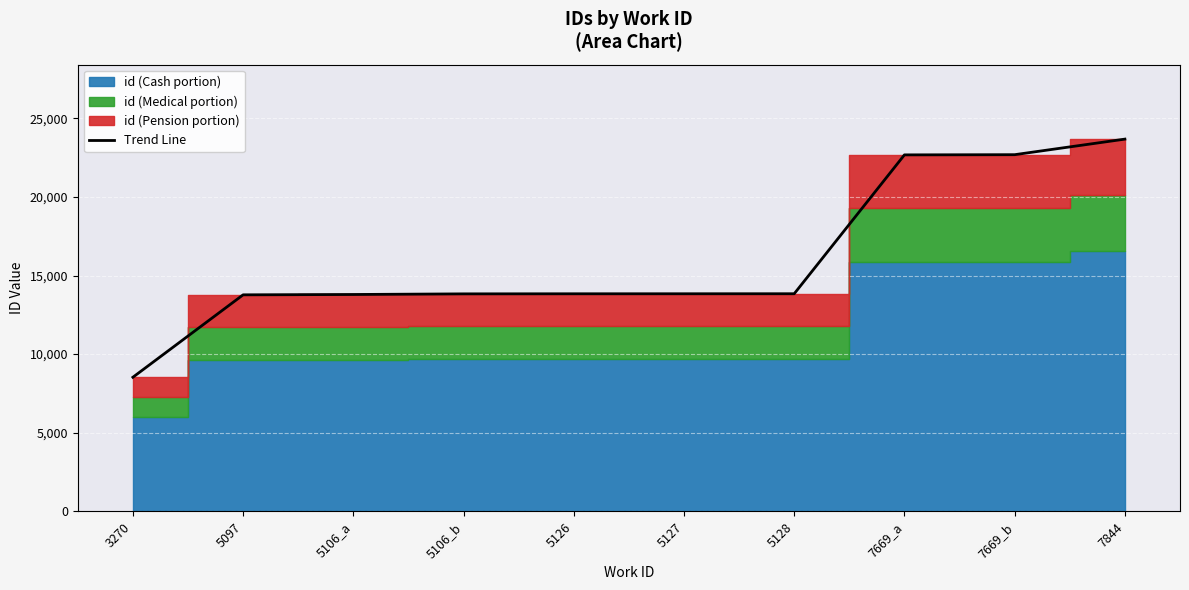

Rank the categories by value from highest to lowest.

7844, 7669_b, 7669_a, 5128, 5127, 5126, 5106_b, 5106_a, 5097, 3270